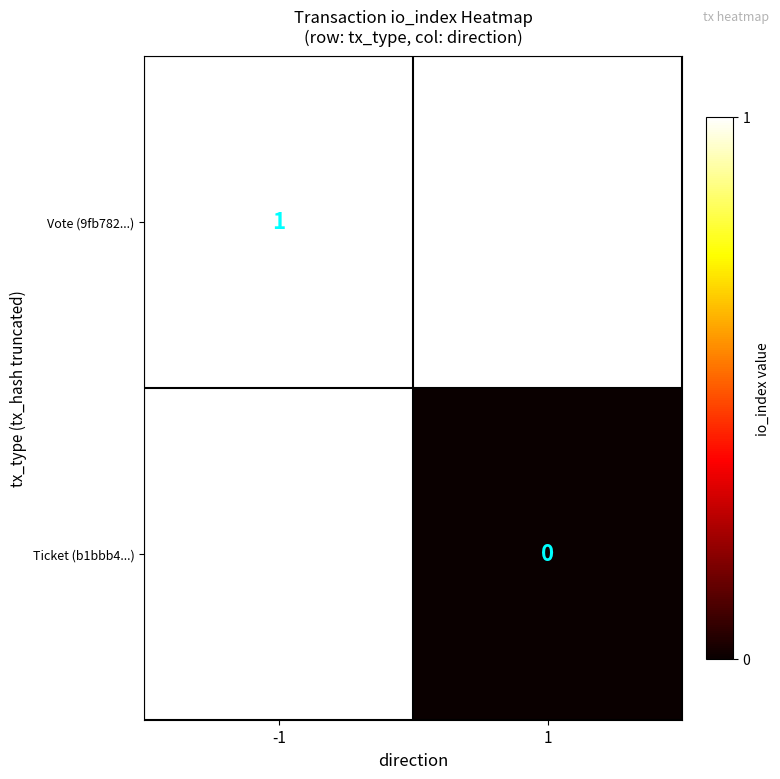

At which category does the chart reach its minimum across all series?

1